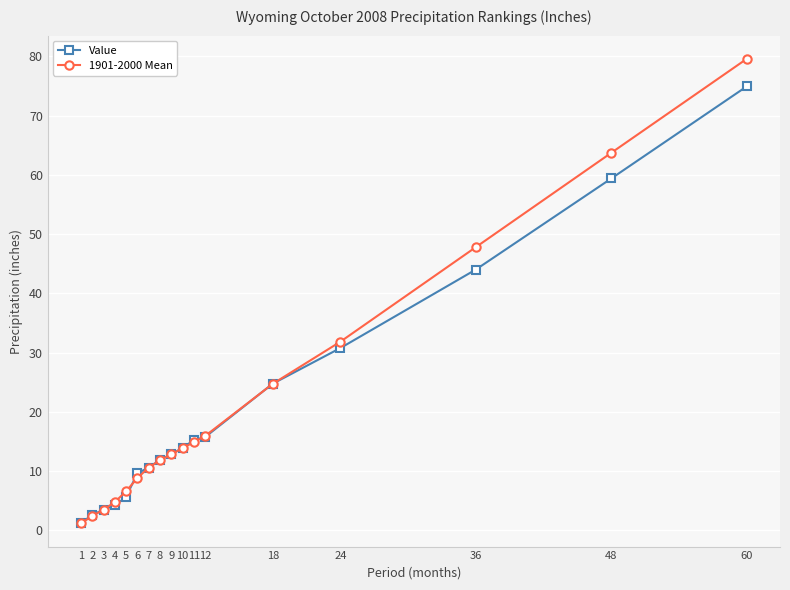

What is the spread (max minus min) of values at 24?

1.1